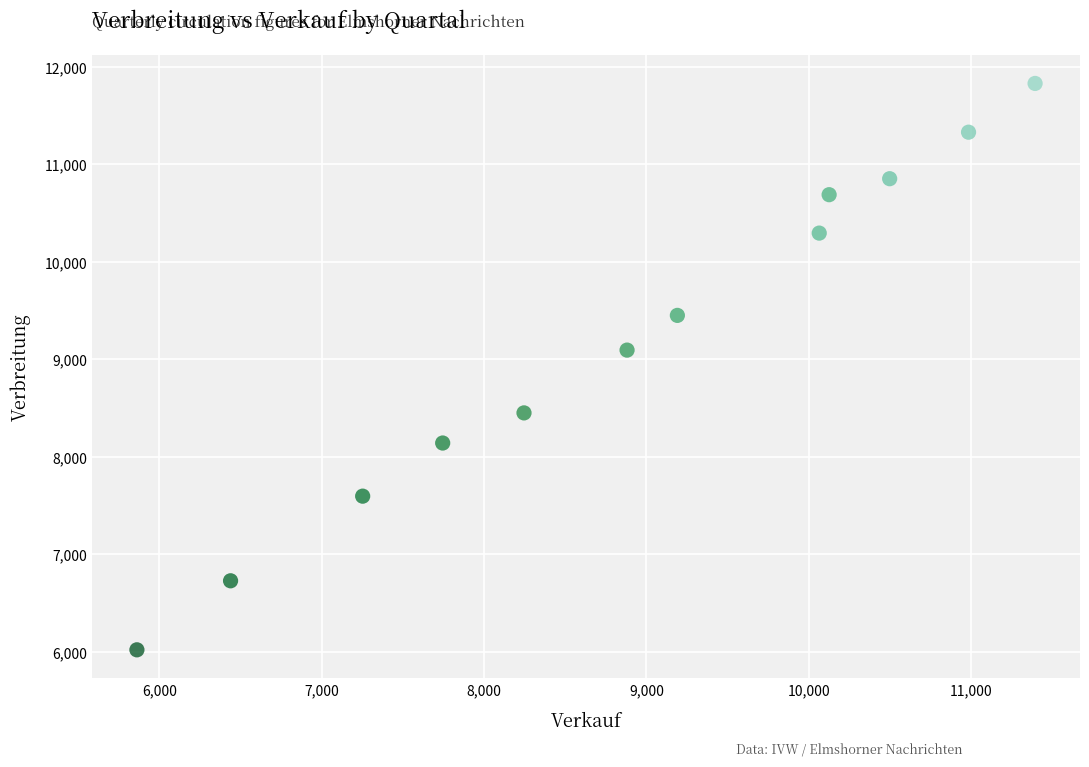

What Y value in the scatter plot is closest to 8922?

9092